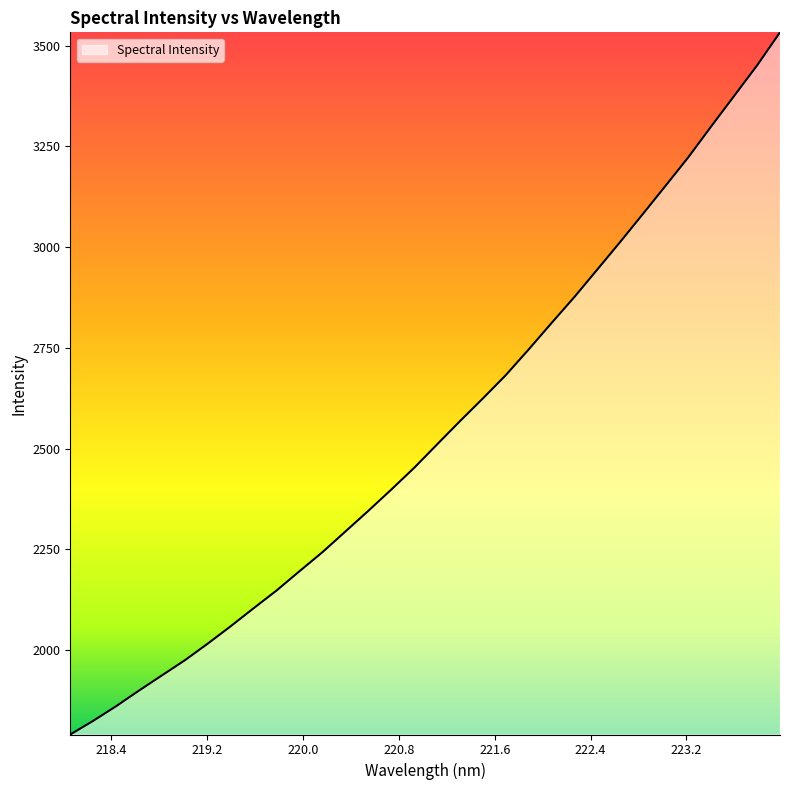

What is the minimum value shown in the chart?

1790.5